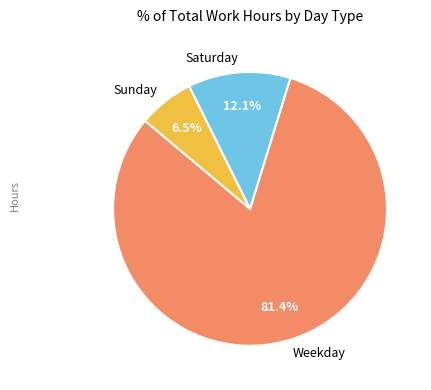

Which slice is the largest?

Weekday